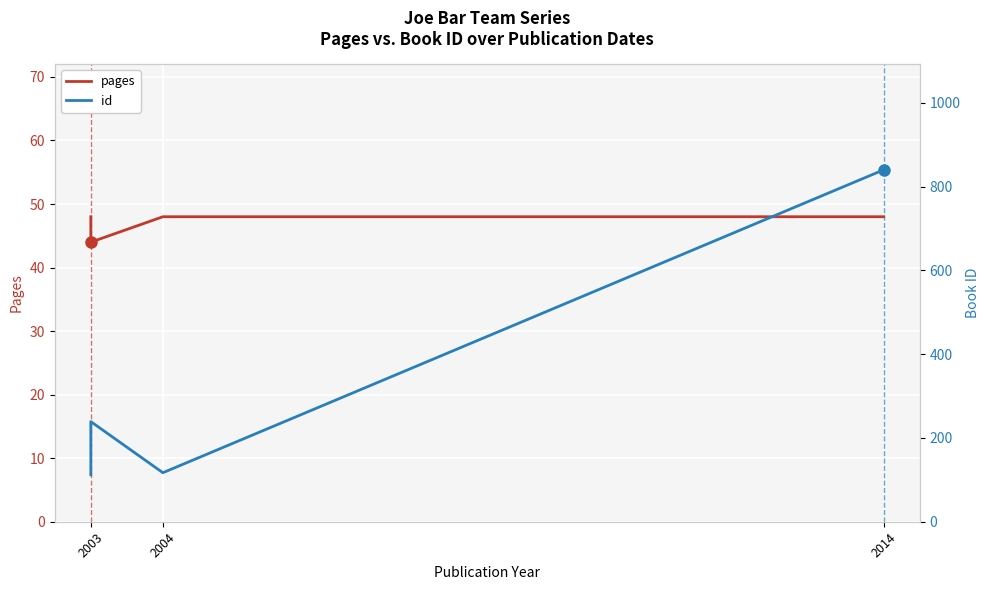

How many lines are shown in the chart?

2